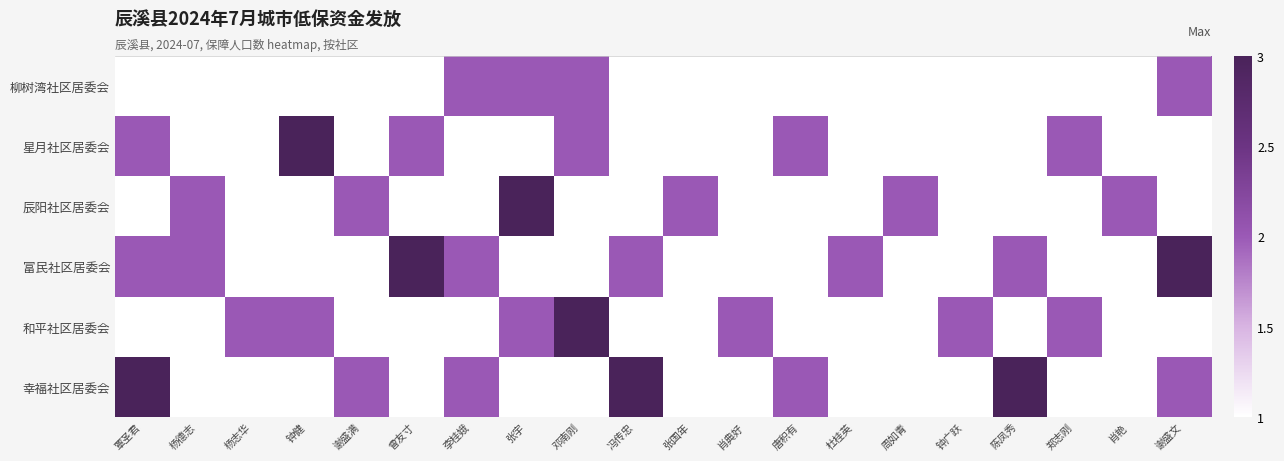

Which series changed the most between 钟健 and 邓南刚?

柳树湾社区居委会